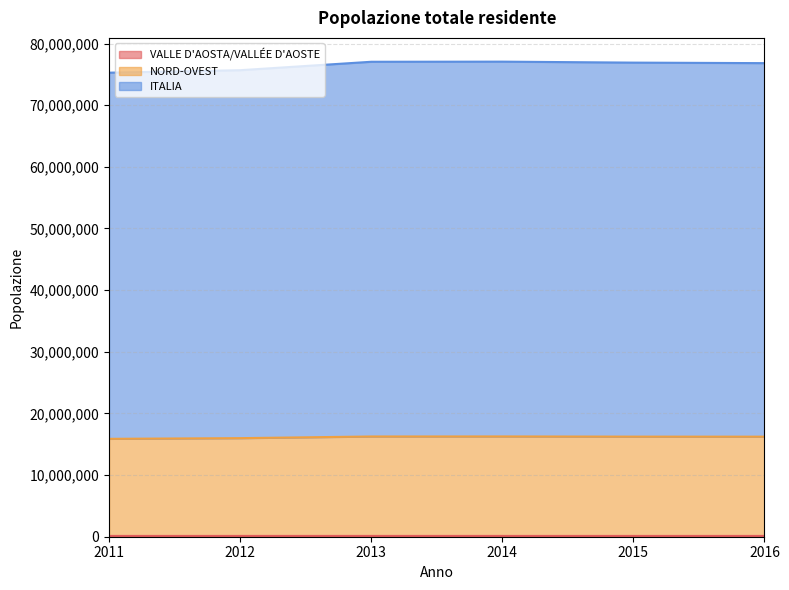

At which category is the sum across all series the highest?

2014